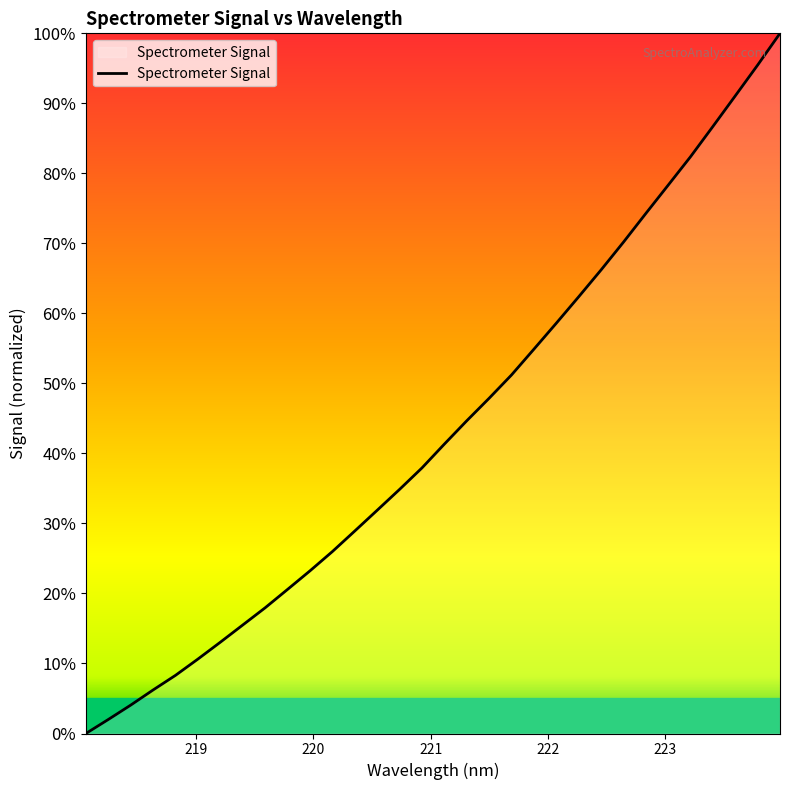

What is the maximum value shown in the chart?

100.0